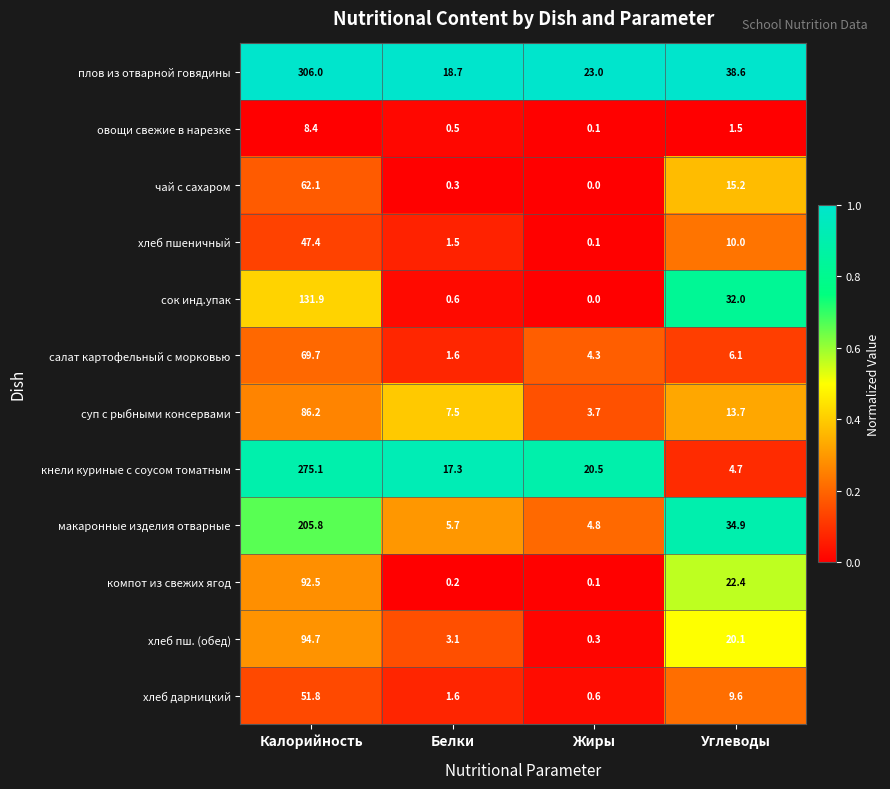

At how many categories does at least one series exceed 0?

4